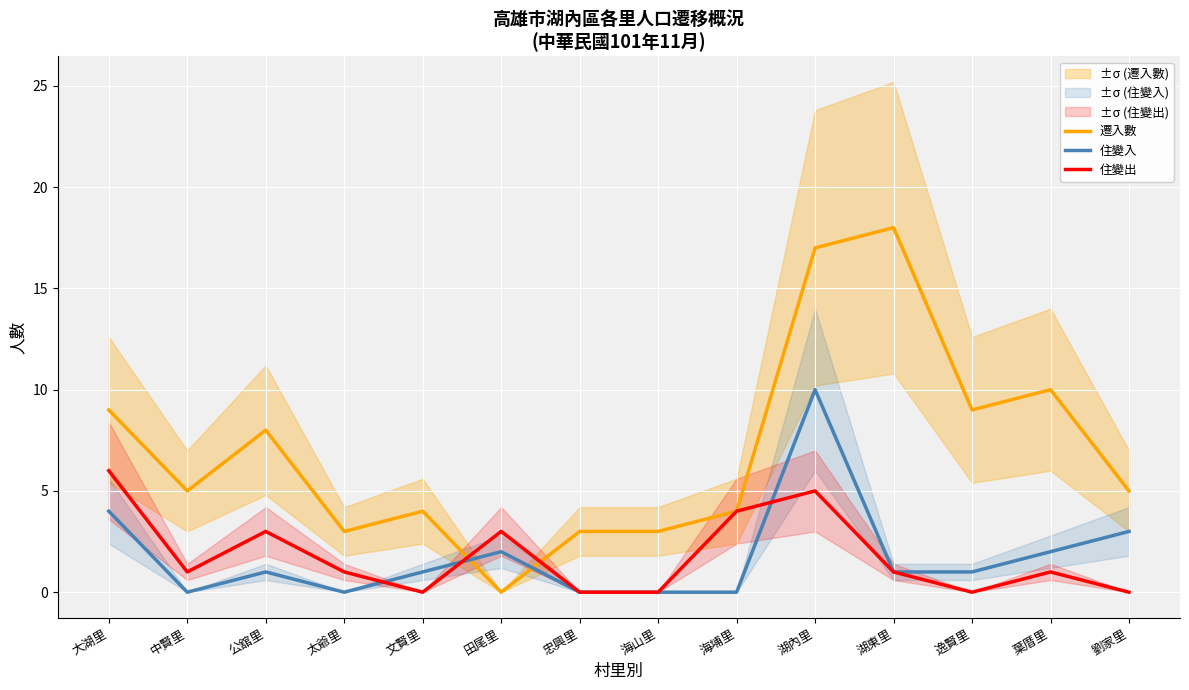

Where is 住變出 nearest to the value 3?

公舘里